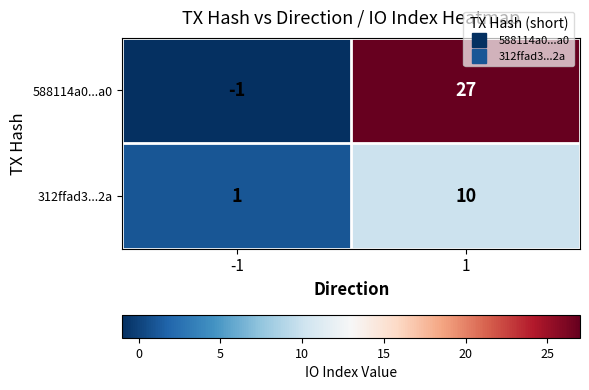

How many series are shown in this chart?

2